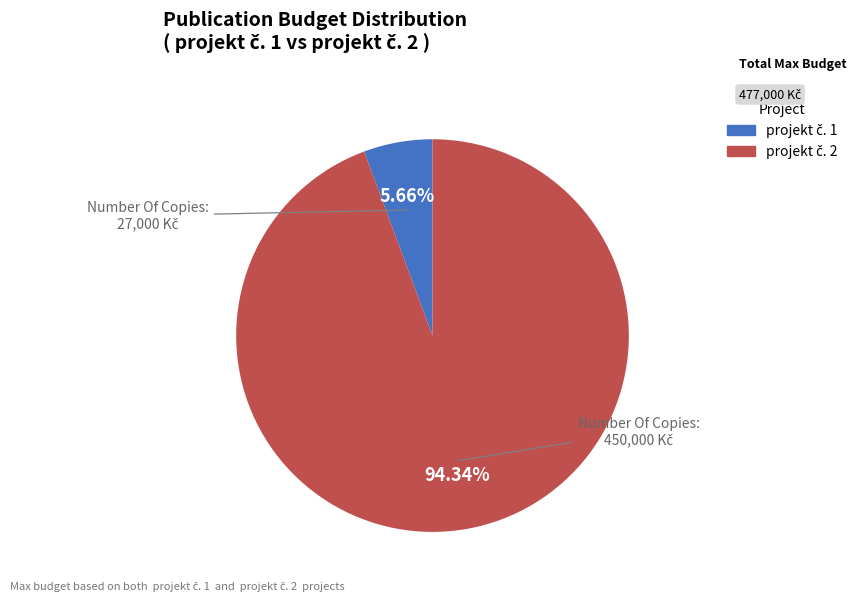

To the nearest percent, what is the difference between the largest and smallest slice percentages?

89%